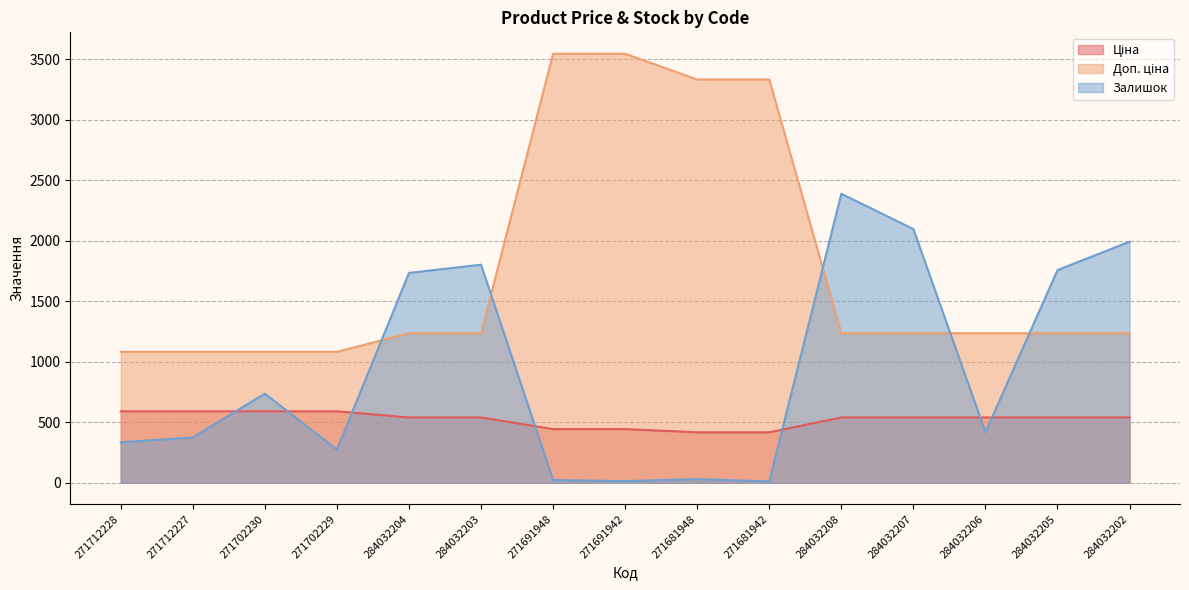

What is the maximum value for Ціна?

589.9